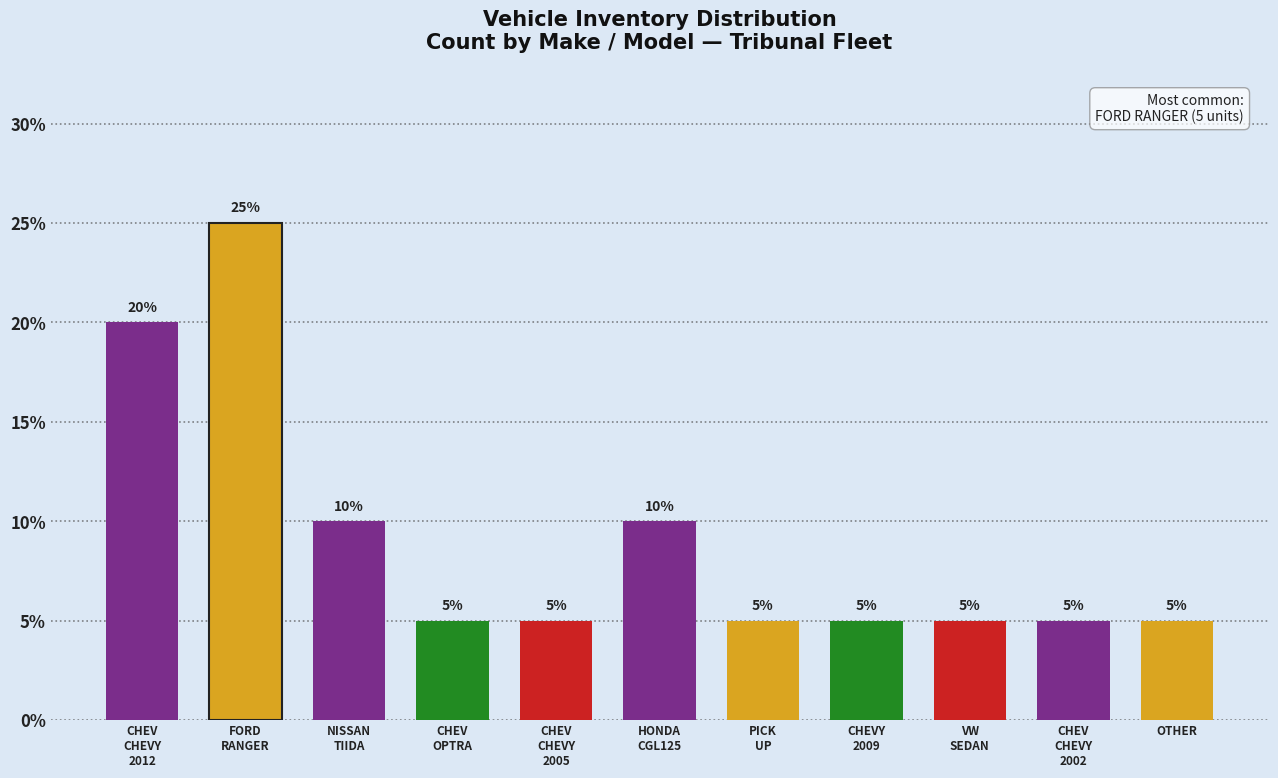

Does the chart contain any negative values?

No